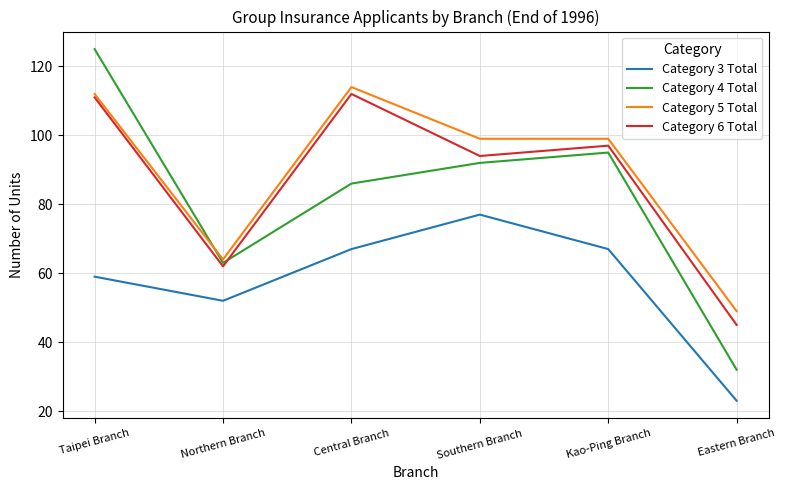

Reading left to right, extract all data points from this chart.

Category 3 Total: 59	52	67	77	67	23
Category 4 Total: 125	63	86	92	95	32
Category 5 Total: 112	64	114	99	99	49
Category 6 Total: 111	62	112	94	97	45